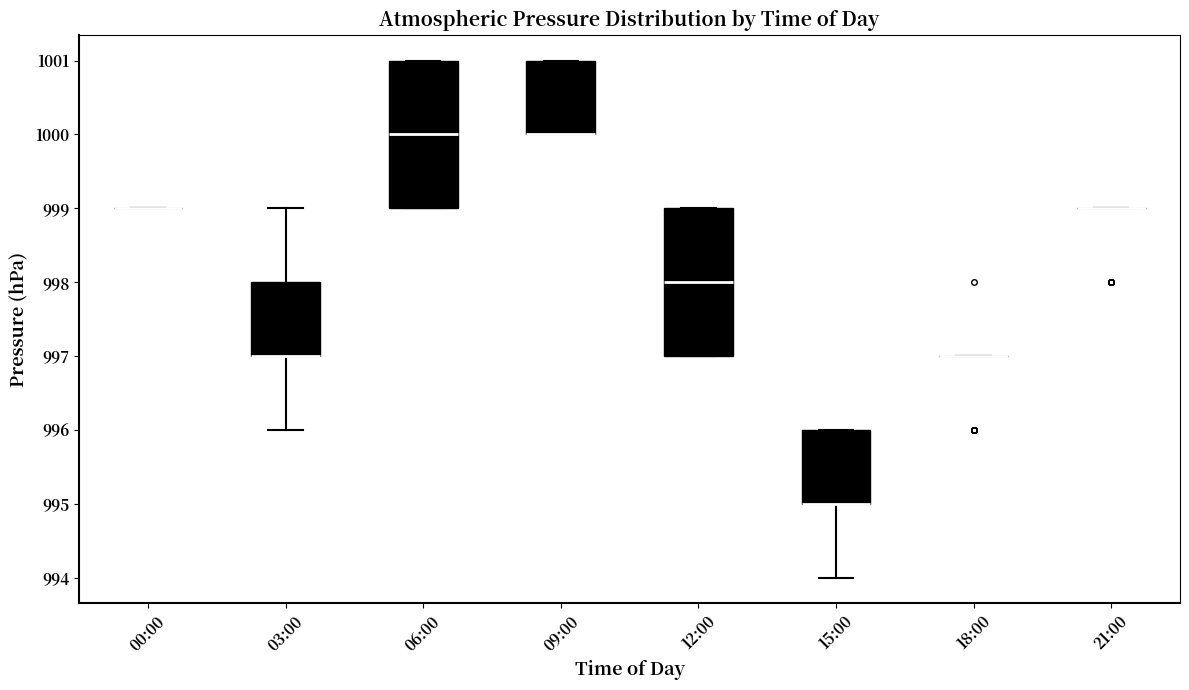

Reading left to right, read every box against the y-axis: the position of its median line, the range the box covers, and the ends of its whiskers. The values are not printed on the chart, so give them approximately, as read against the axis.

00:00: box collapsed to a line at 999, whiskers 999 to 999
03:00: median 997 (drawn on the box's lower edge), box 997 to 998, whiskers 996 to 999
06:00: median 1000, box 999 to 1001, whiskers 999 to 1001
09:00: median 1000 (drawn on the box's lower edge), box 1000 to 1001, whiskers 1000 to 1001
12:00: median 998, box 997 to 999, whiskers 997 to 999
15:00: median 995 (drawn on the box's lower edge), box 995 to 996, whiskers 994 to 996
18:00: box collapsed to a line at 997, whiskers 997 to 997
21:00: box collapsed to a line at 999, whiskers 999 to 999